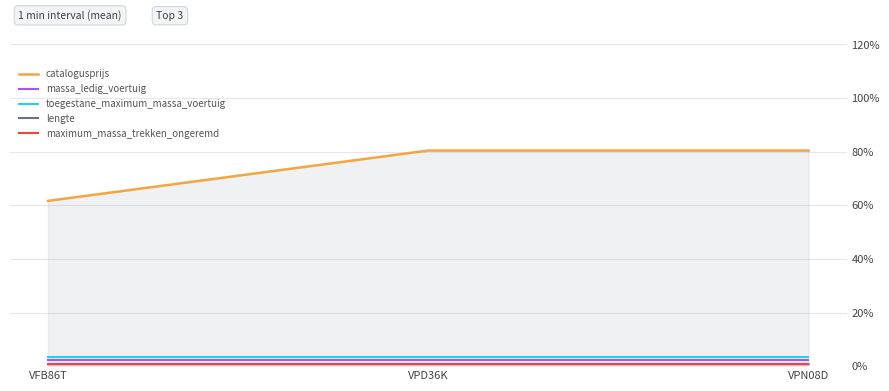

Count the number of data series in this chart.

5